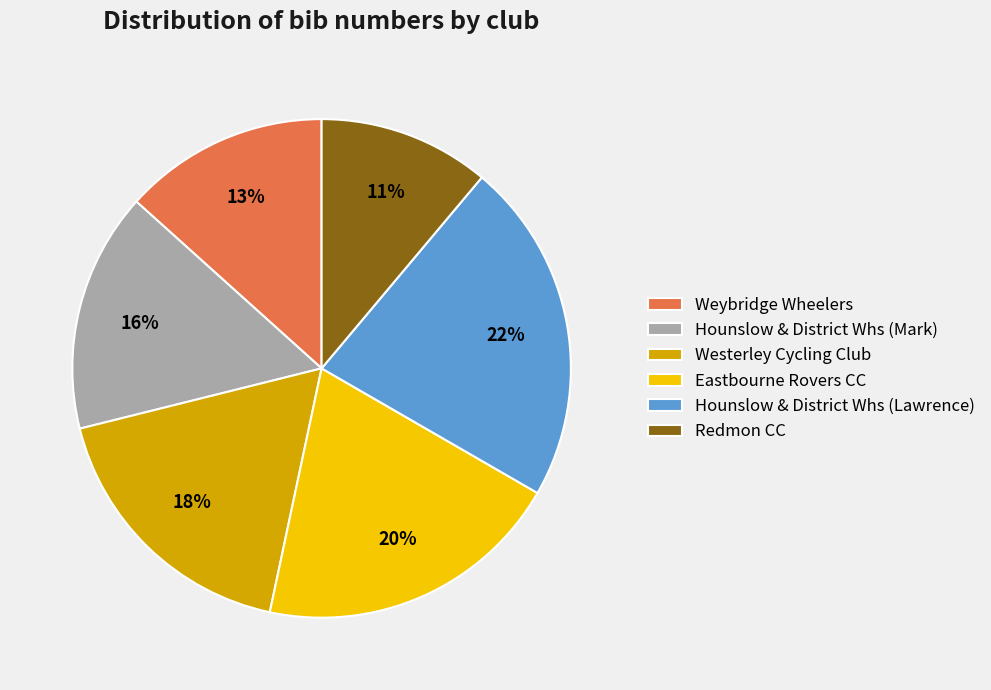

Is there a majority slice in this chart?

No